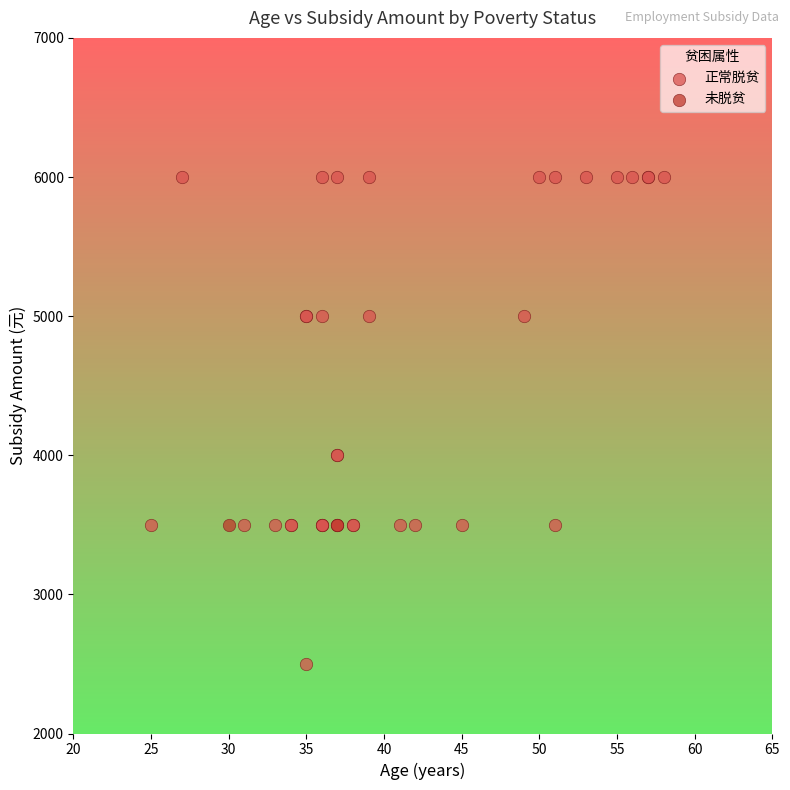

What are all the series names shown in the legend?

正常脱贫, 未脱贫